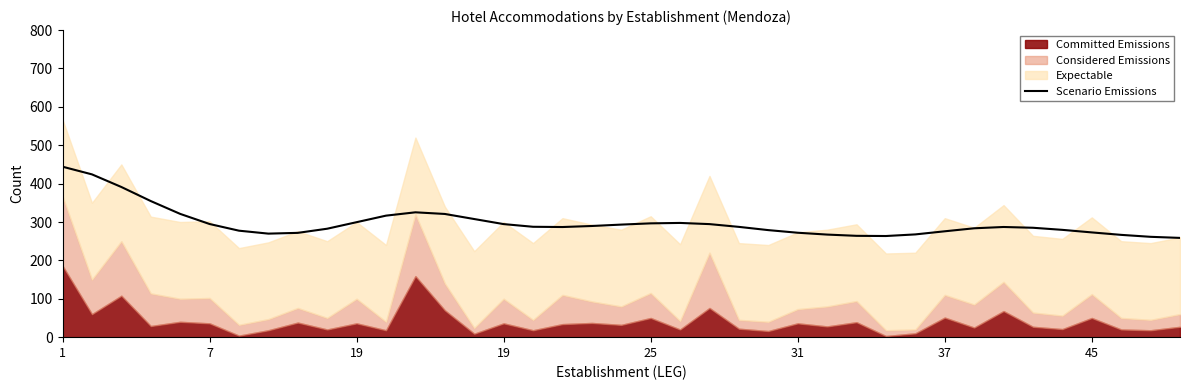

Is it true that the value at 14 is 307.7?

True